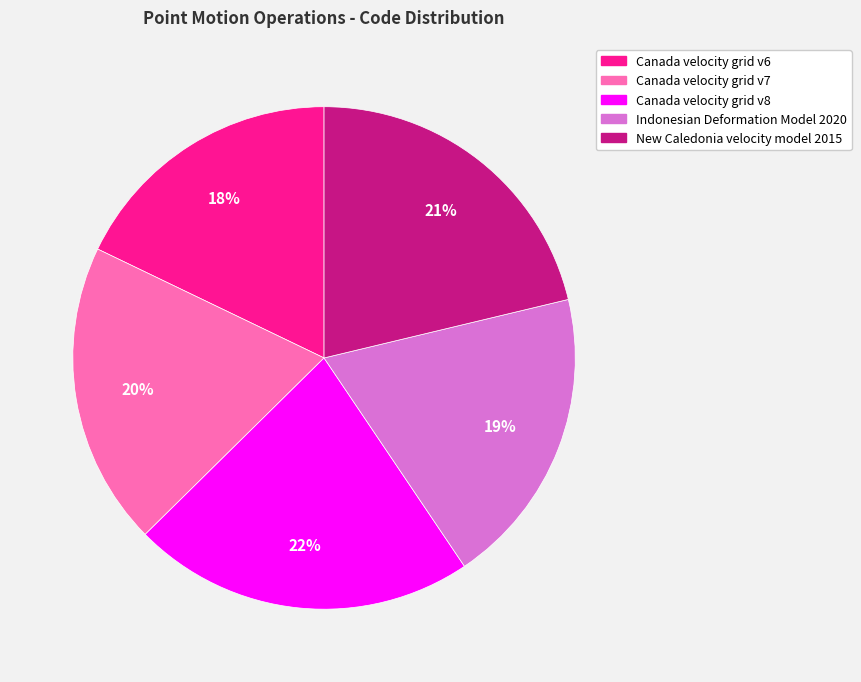

Does any single category account for the majority?

No